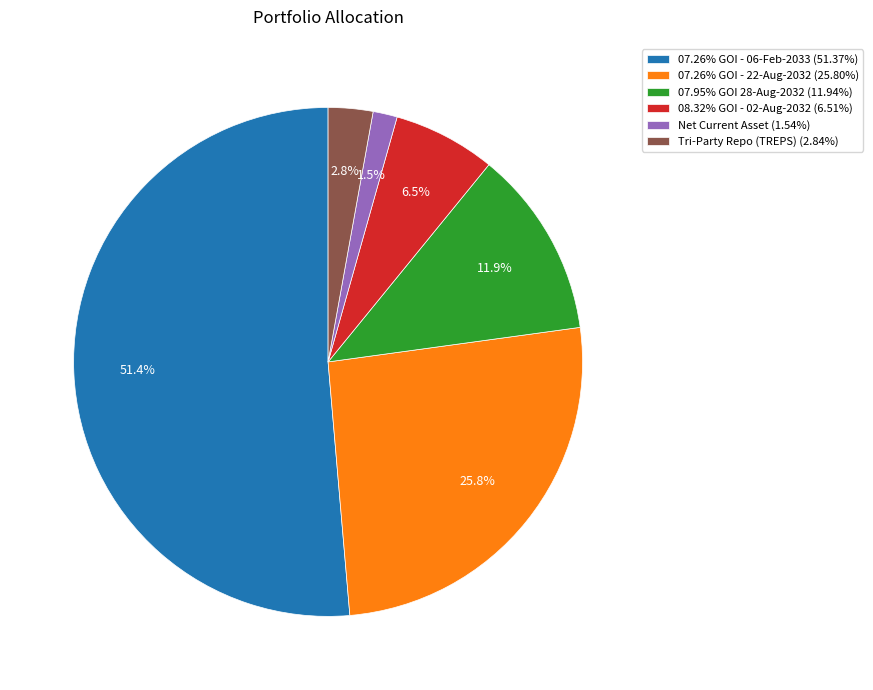

What is the ratio of the value at 07.26% GOI - 22-Aug-2032 to the value at 07.95% GOI 28-Aug-2032?

2.2